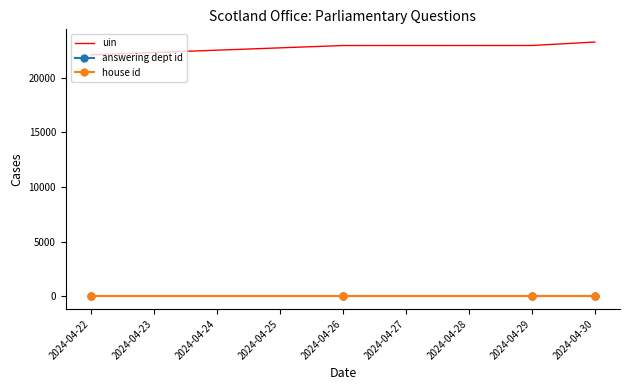

Which series has the largest total across all categories?

uin